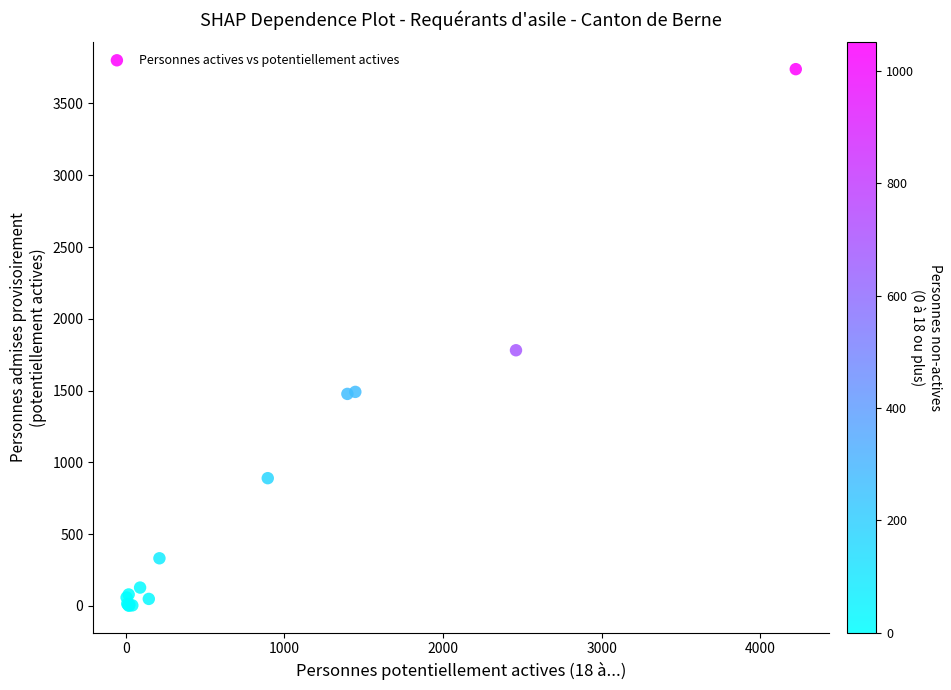

What Y value in the scatter plot is closest to 1870?

1781